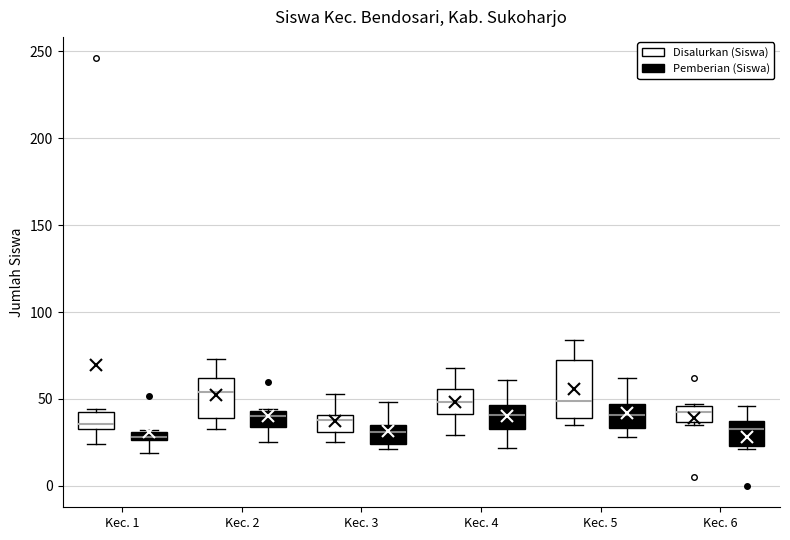

Where does the median line of the box for Kec. 2 (Disalurkan (Siswa)) sit on the y-axis? The values are not printed on the chart, so give them approximately, as read against the axis.

55